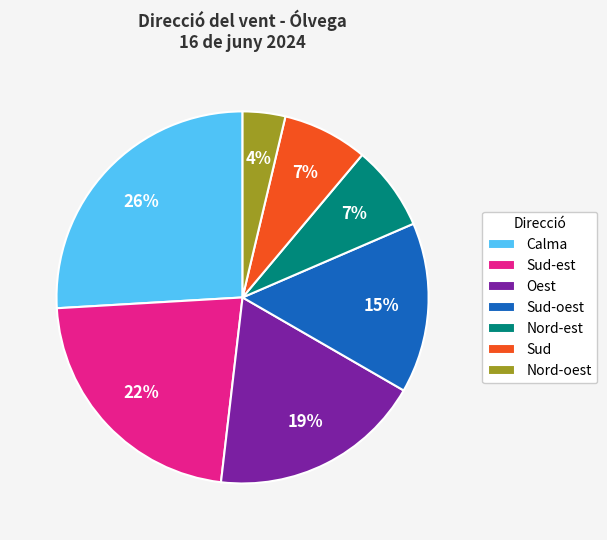

How many slices are in this pie chart?

7